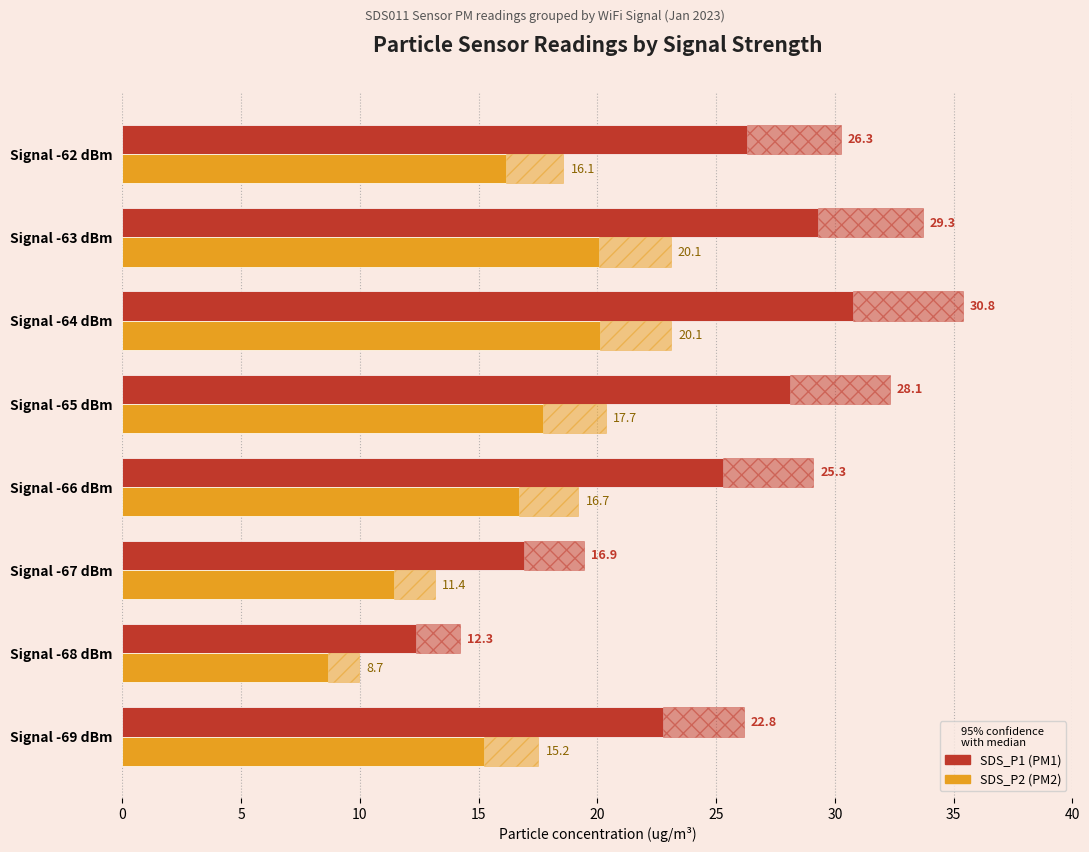

What are all the series names shown in the legend?

SDS_P1, SDS_P2